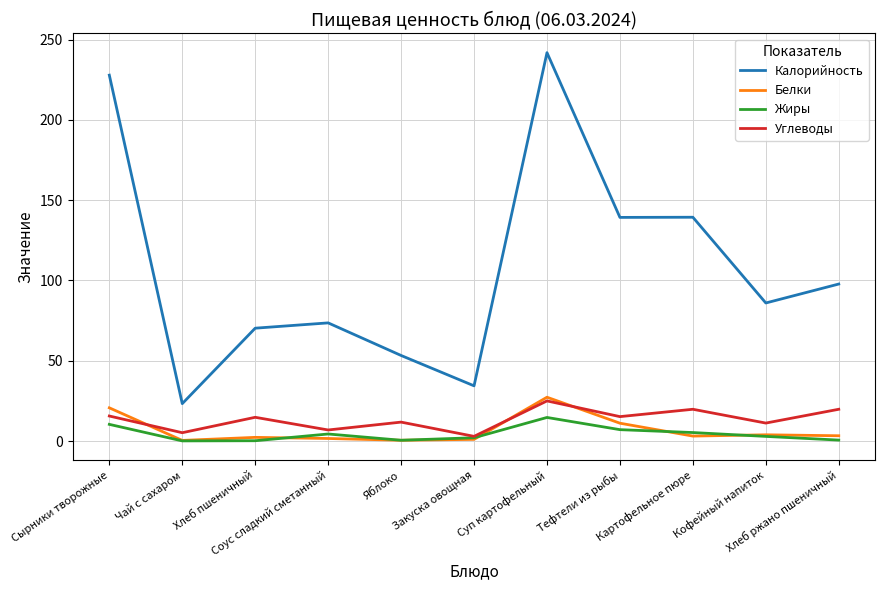

True or false: Калорийность and Белки cross at least once.

False